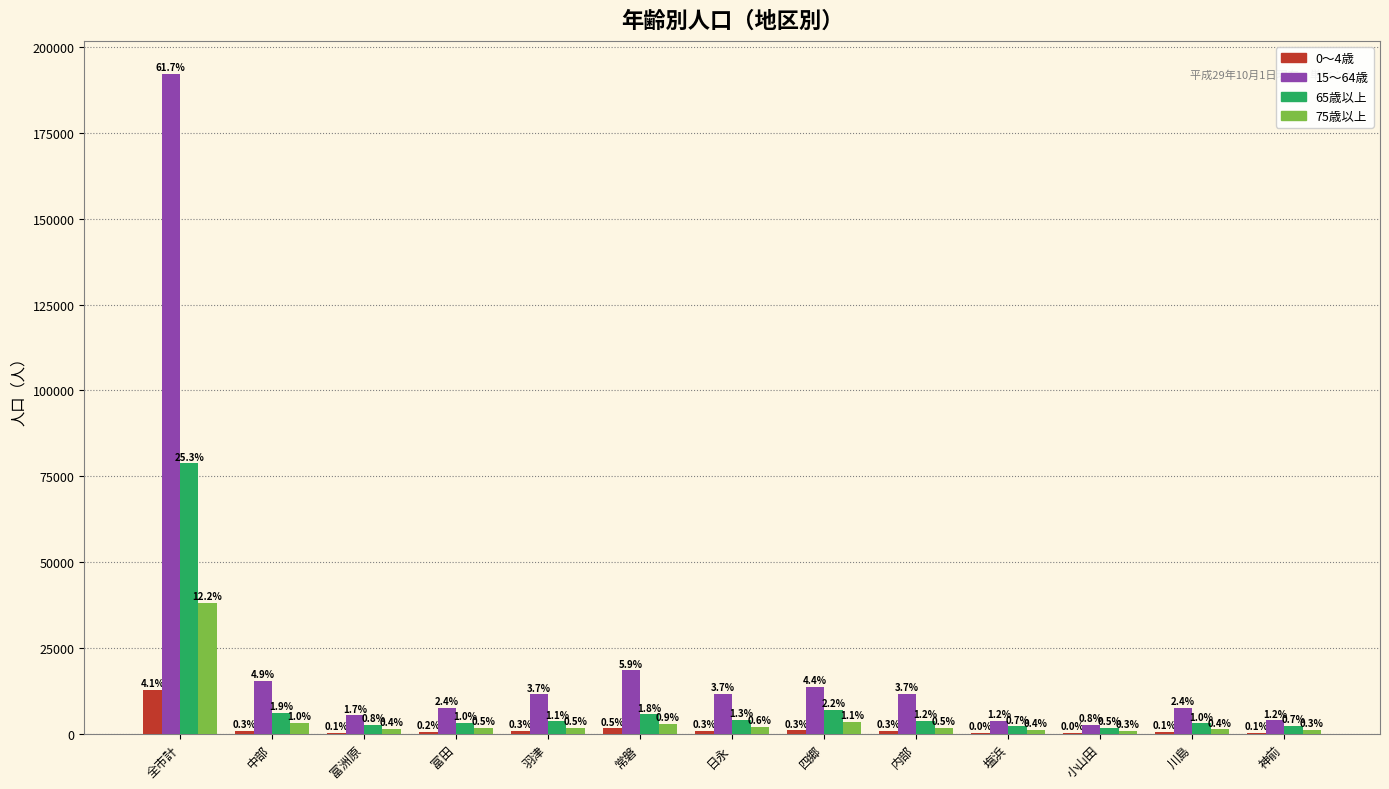

How many groups of bars are there?

13